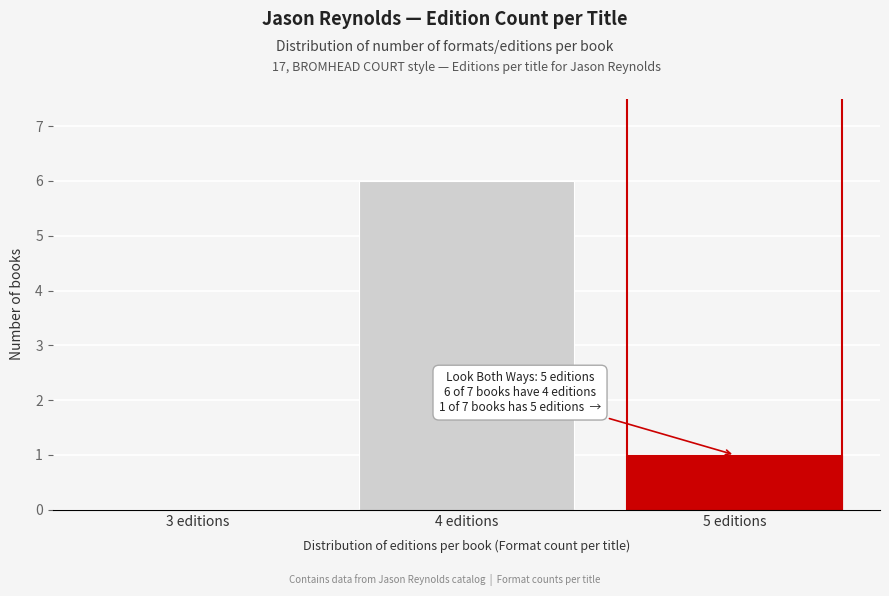

Reading left to right, extract all data points from this chart.

3 editions=0	4 editions=6	5 editions=1